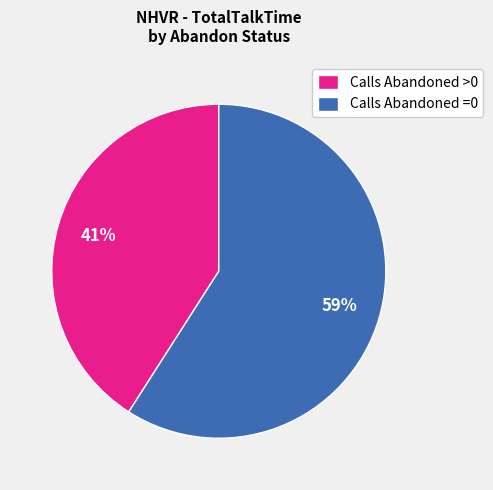

Count the number of slices in the pie.

2